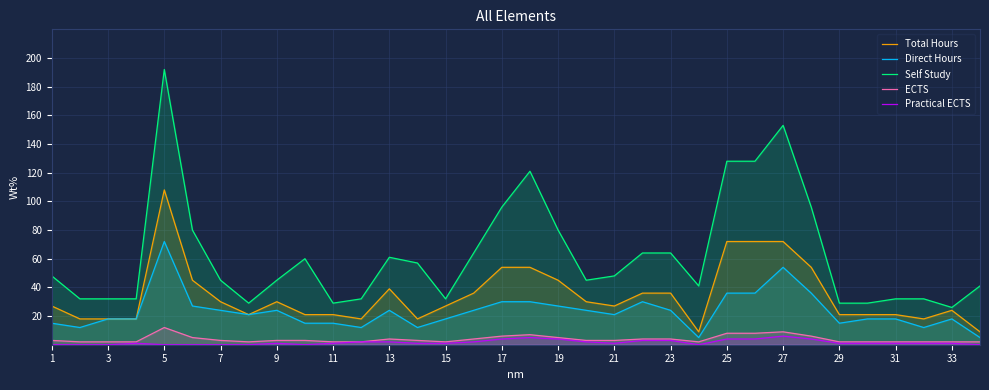

How many lines are shown in the chart?

5